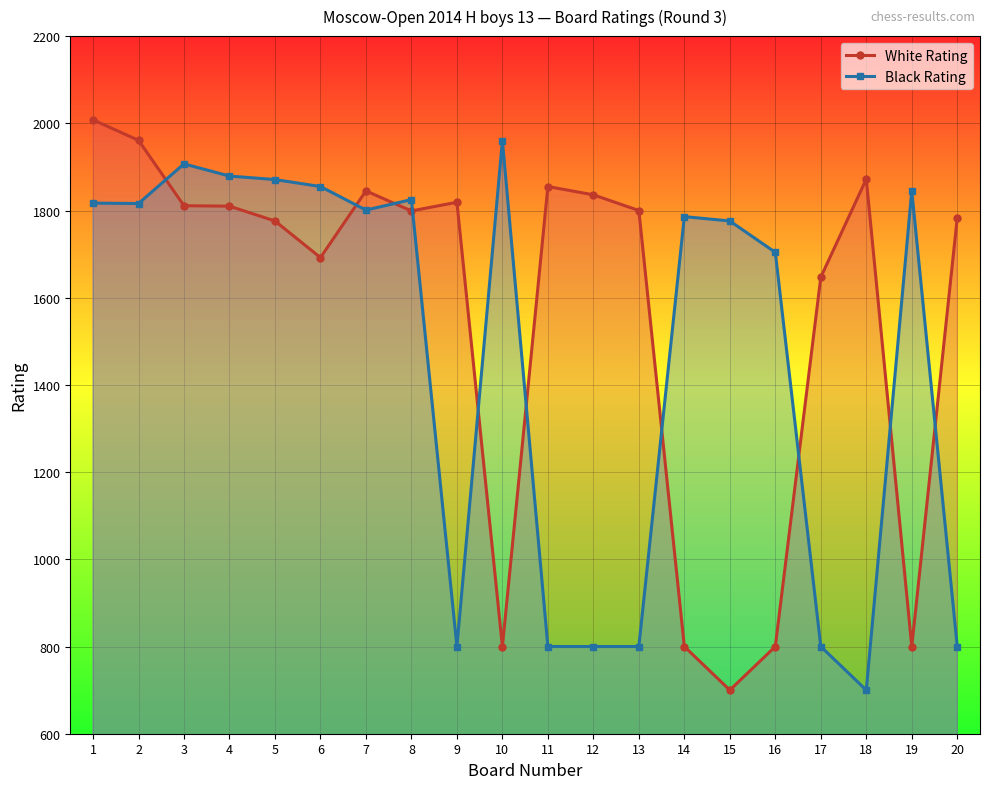

In White Rating, how many points are lower than both neighbors (excluding endpoints)?

5